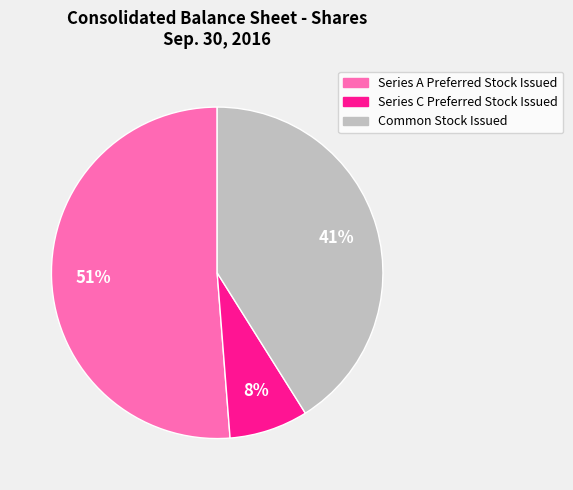

How many segments does this pie chart have?

3